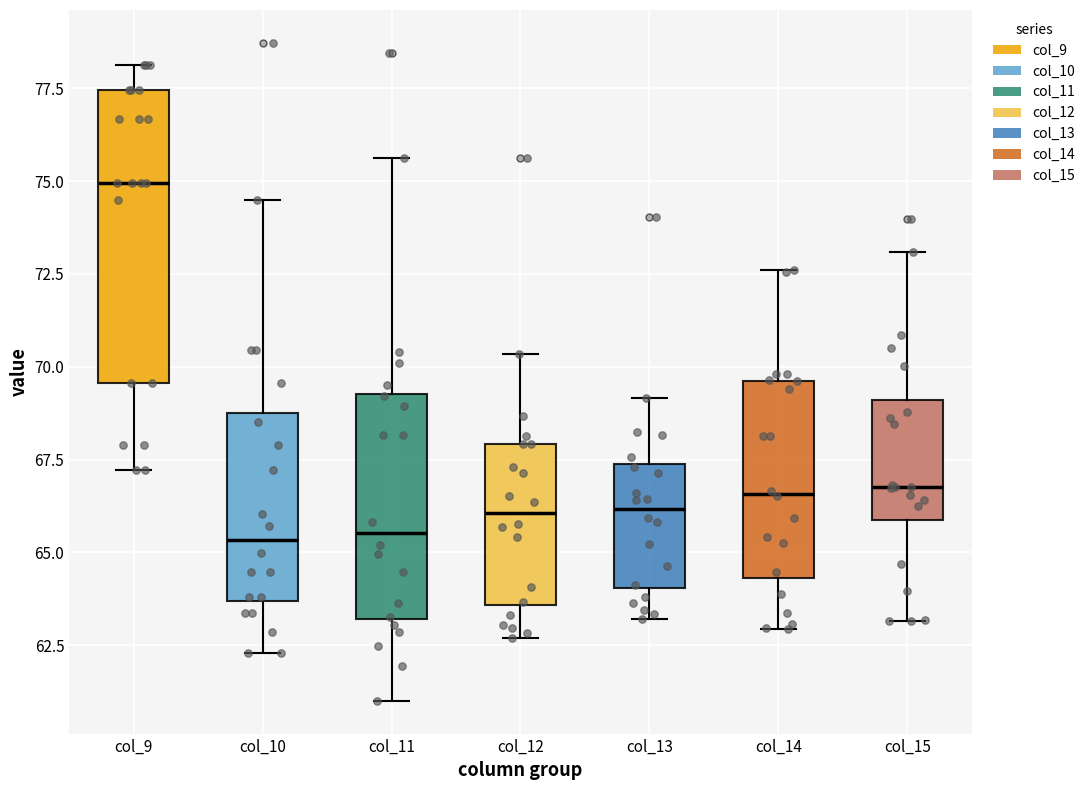

Reading left to right, transcribe this box plot: for each box, give where its median line is, the range the box spans, and where its two whiskers end, as read against the y-axis. The values are not printed on the chart, so give them approximately, as read against the axis.

col_9: median 75.0, box 69.5 to 77.5, whiskers 67.0 to 78.0
col_10: median 65.5, box 63.5 to 69.0, whiskers 62.5 to 74.5
col_11: median 65.5, box 63.0 to 69.5, whiskers 61.0 to 75.5
col_12: median 66.0, box 63.5 to 68.0, whiskers 62.5 to 70.5
col_13: median 66.0, box 64.0 to 67.5, whiskers 63.0 to 69.0
col_14: median 66.5, box 64.5 to 69.5, whiskers 63.0 to 72.5
col_15: median 67.0, box 66.0 to 69.0, whiskers 63.0 to 73.0